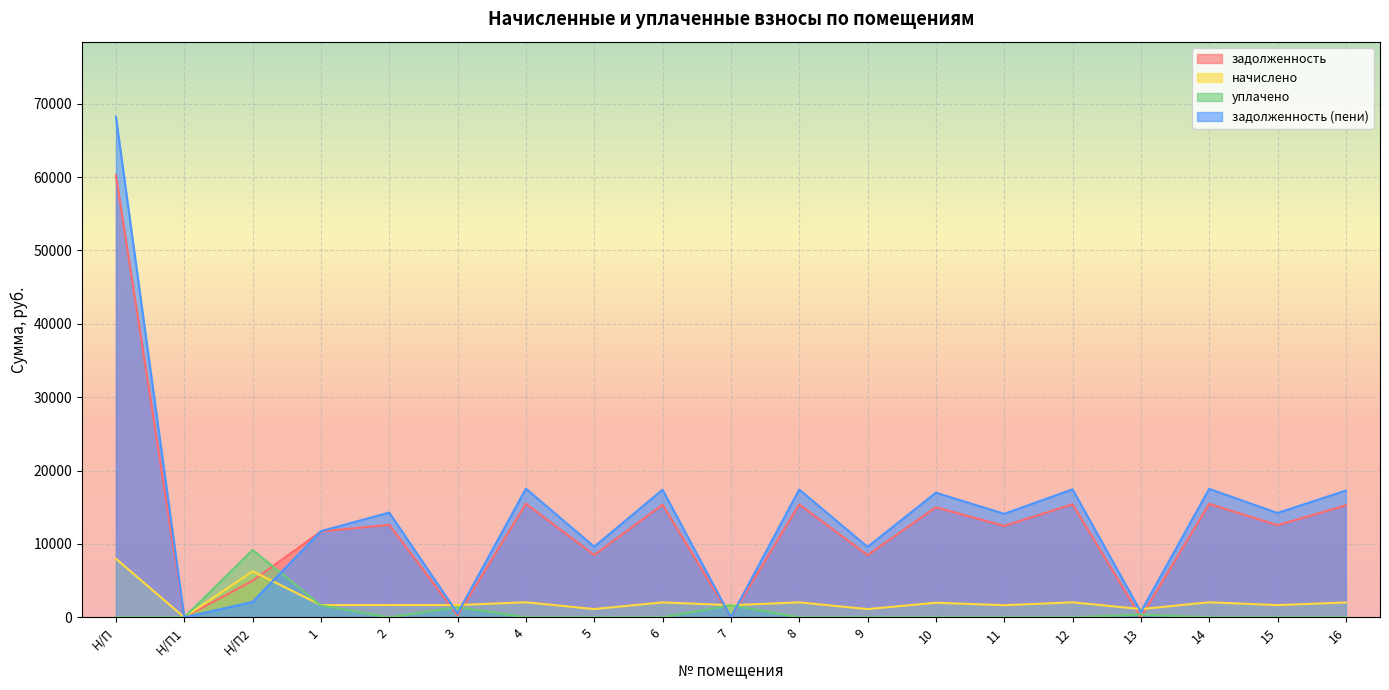

How many interior local valleys does the задолженность series have?

8